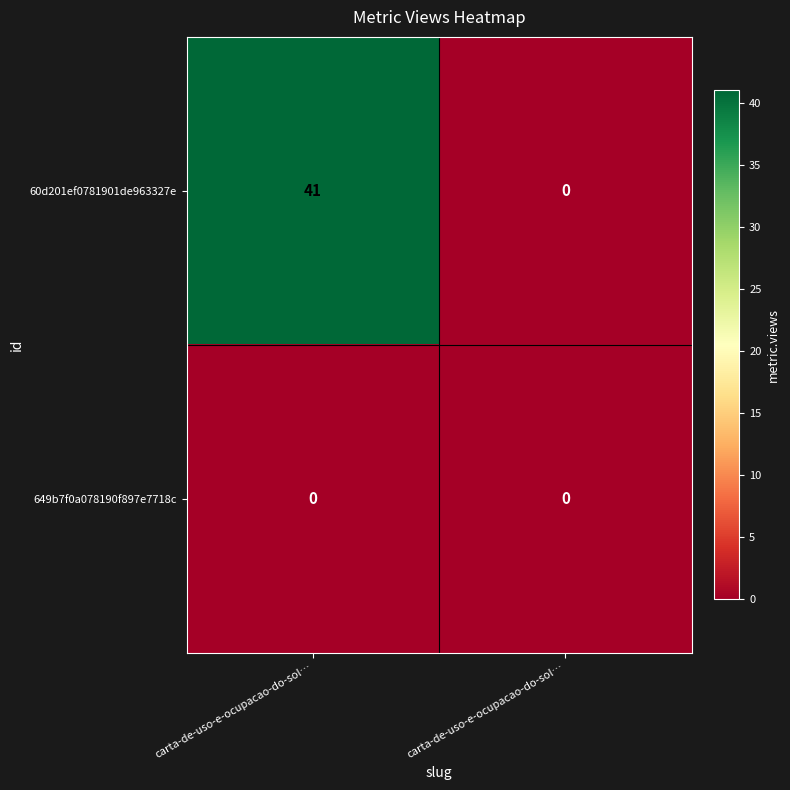

At carta-de-uso-e-ocupacao-do-sol…, list the series in order from largest to smallest.

60d201ef0781901de963327e, 649b7f0a078190f897e7718c